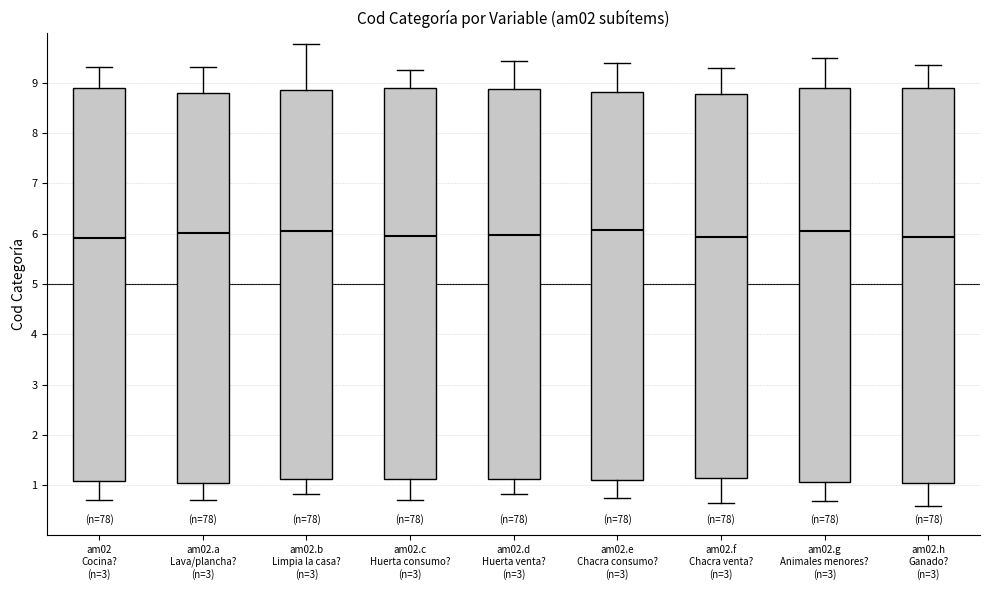

Reading left to right, transcribe this box plot: for each box, give where its median line is, the range the box spans, and where its two whiskers end, as read against the y-axis. The values are not printed on the chart, so give them approximately, as read against the axis.

am02 Cocina? (n=3): median 5.9, box 1.1 to 8.9, whiskers 0.7 to 9.3
am02.a Lava/plancha? (n=3): median 6.0, box 1.0 to 8.8, whiskers 0.7 to 9.3
am02.b Limpia la casa? (n=3): median 6.0, box 1.1 to 8.9, whiskers 0.8 to 9.8
am02.c Huerta consumo? (n=3): median 6.0, box 1.1 to 8.9, whiskers 0.7 to 9.3
am02.d Huerta venta? (n=3): median 6.0, box 1.1 to 8.9, whiskers 0.8 to 9.4
am02.e Chacra consumo? (n=3): median 6.1, box 1.1 to 8.8, whiskers 0.7 to 9.4
am02.f Chacra venta? (n=3): median 5.9, box 1.1 to 8.8, whiskers 0.7 to 9.3
am02.g Animales menores? (n=3): median 6.1, box 1.1 to 8.9, whiskers 0.7 to 9.5
am02.h Ganado? (n=3): median 5.9, box 1.0 to 8.9, whiskers 0.6 to 9.4